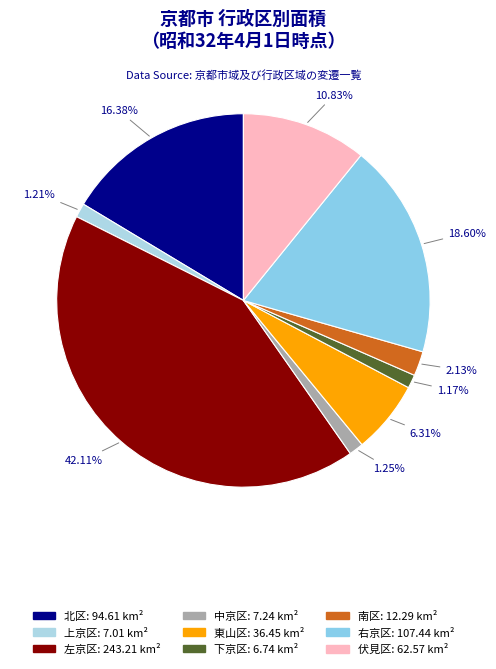

How many segments does this pie chart have?

9